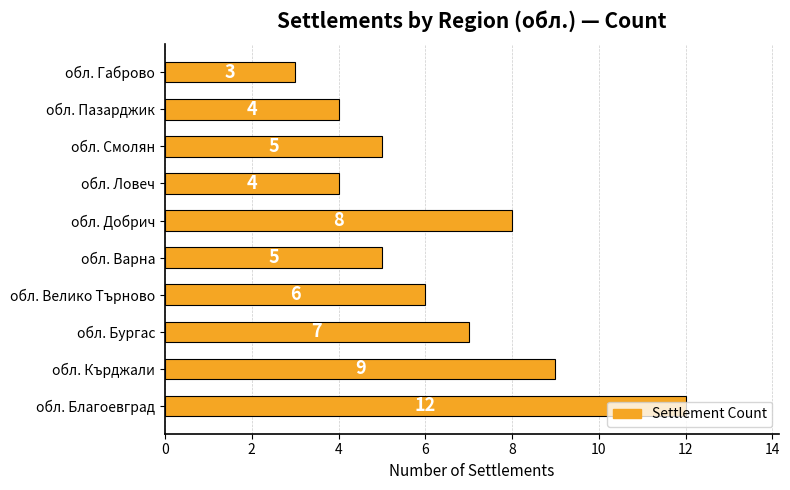

What is the average value?

6